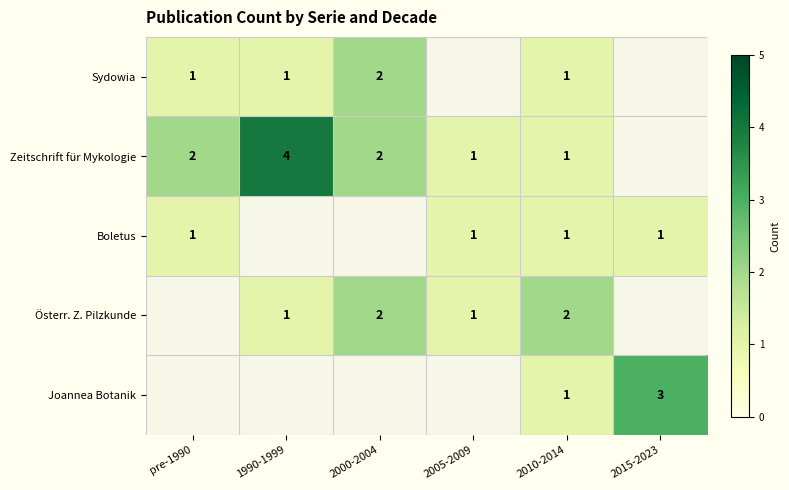

The Sydowia series shows 1 at 2010-2014. True or false?

True